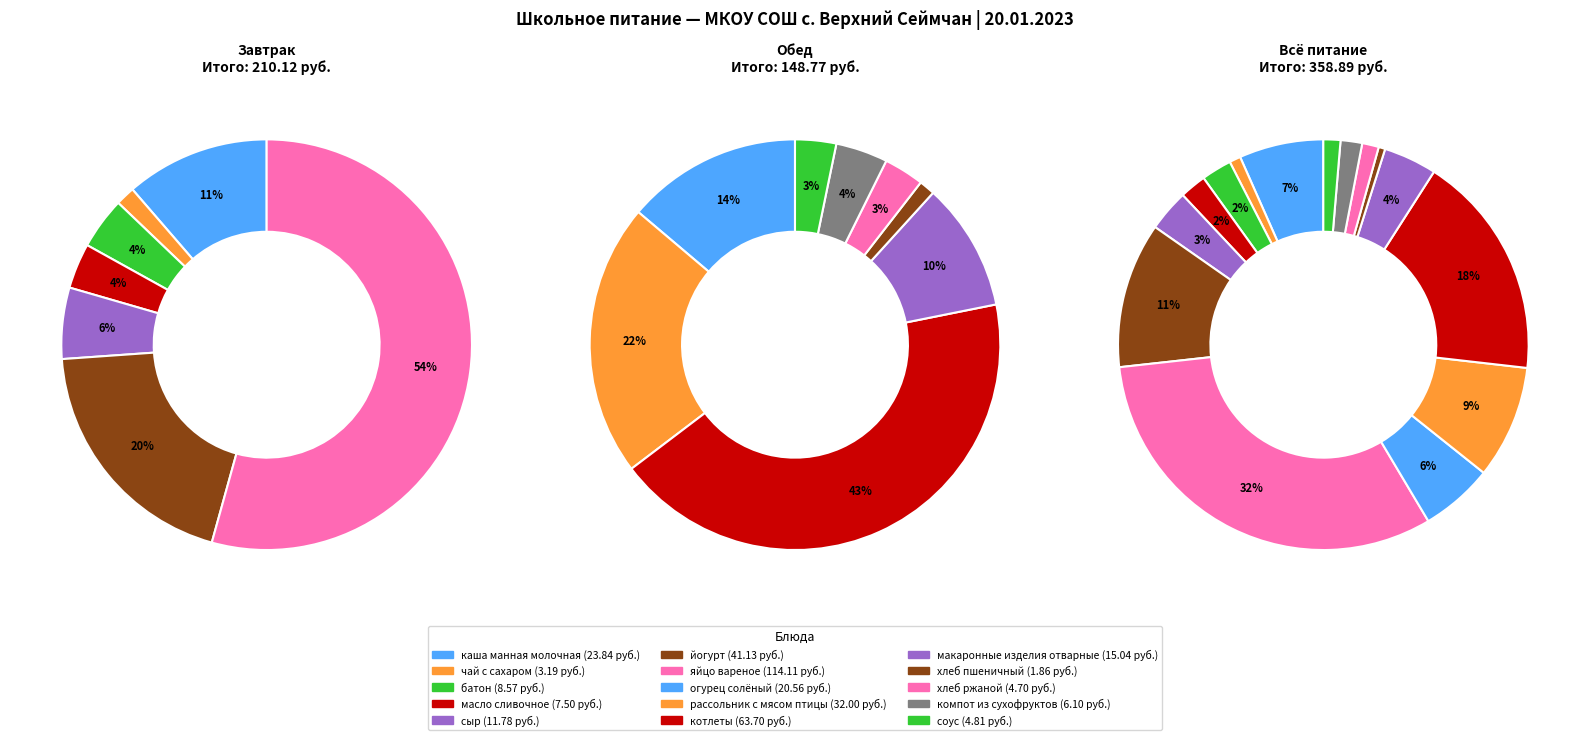

What is the change in value from батон to огурец солёный?

+12.0